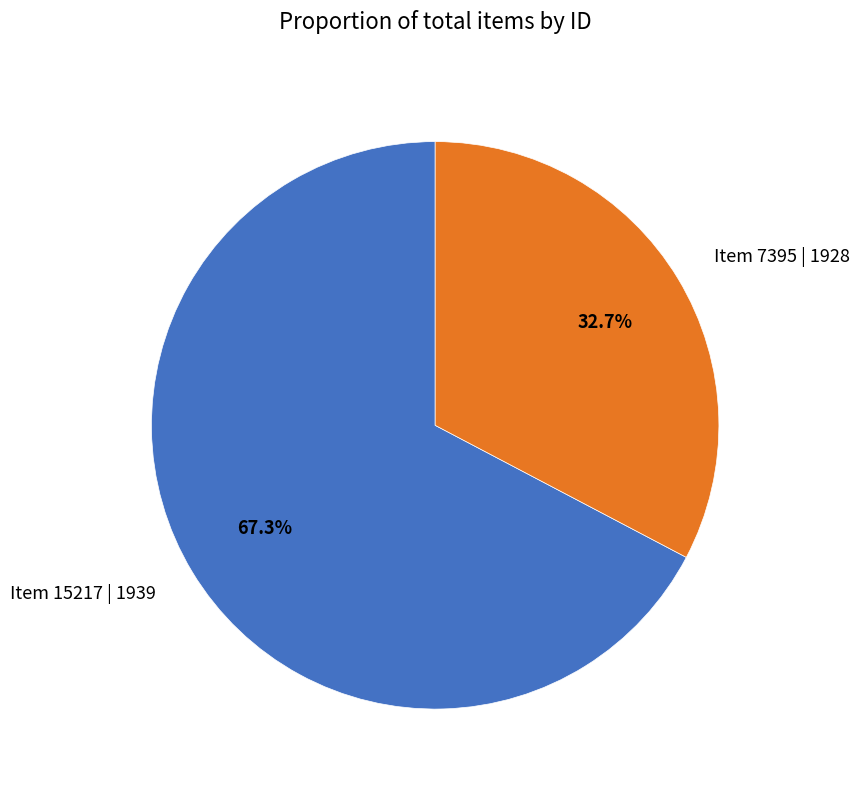

Is there a majority slice in this chart?

Yes